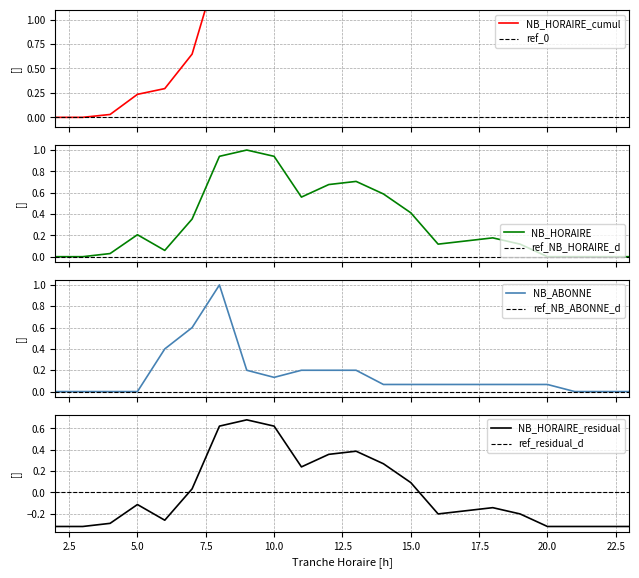

True or false: NB_HORAIRE_ENTREES has more than 0 interior local peaks.

True